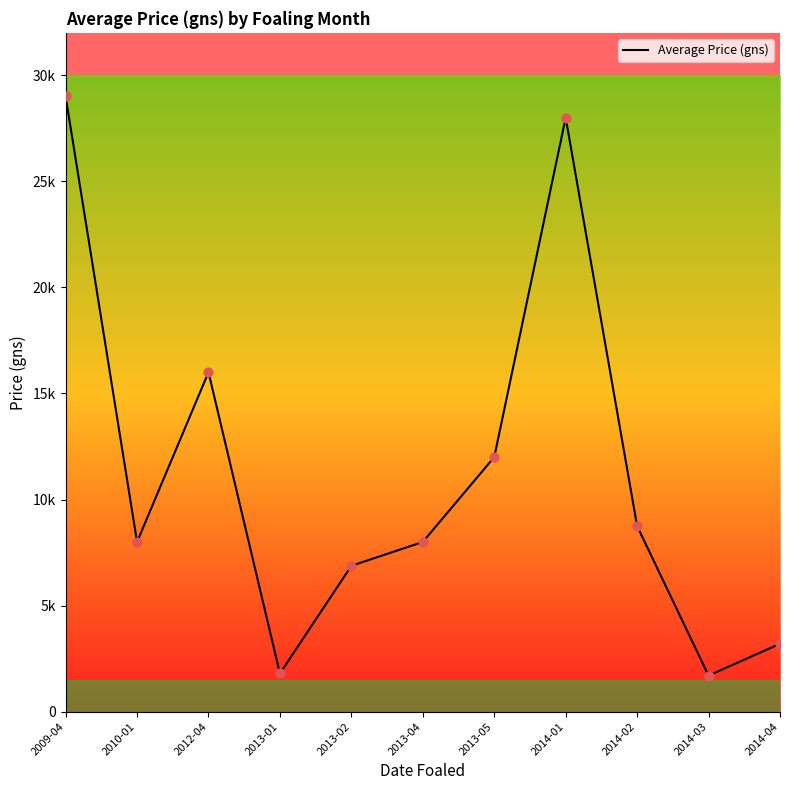

What is the change in value from 2013-04 to 2014-04?

-4800